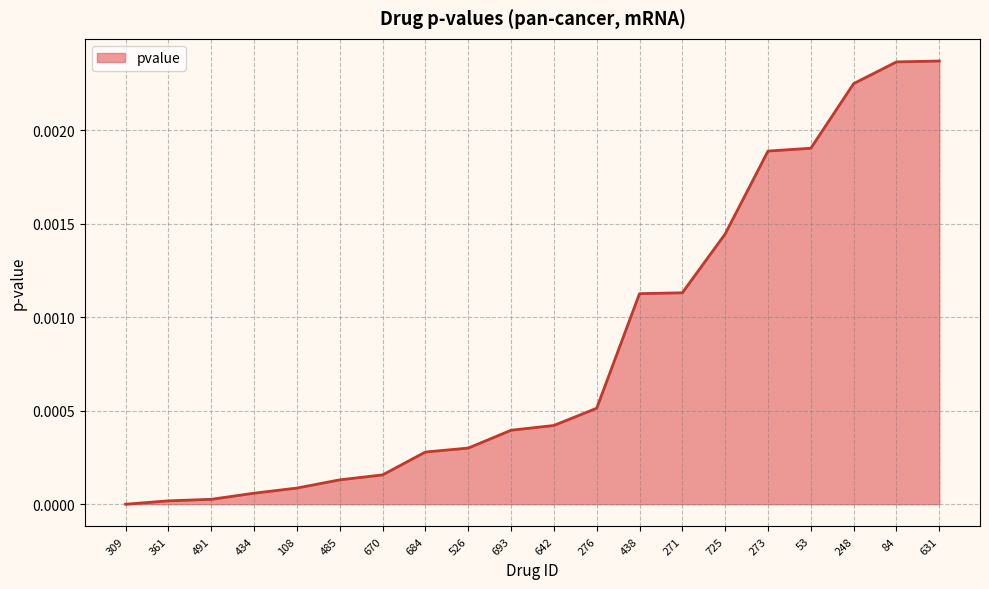

Between 485 and 725, which is larger?

725